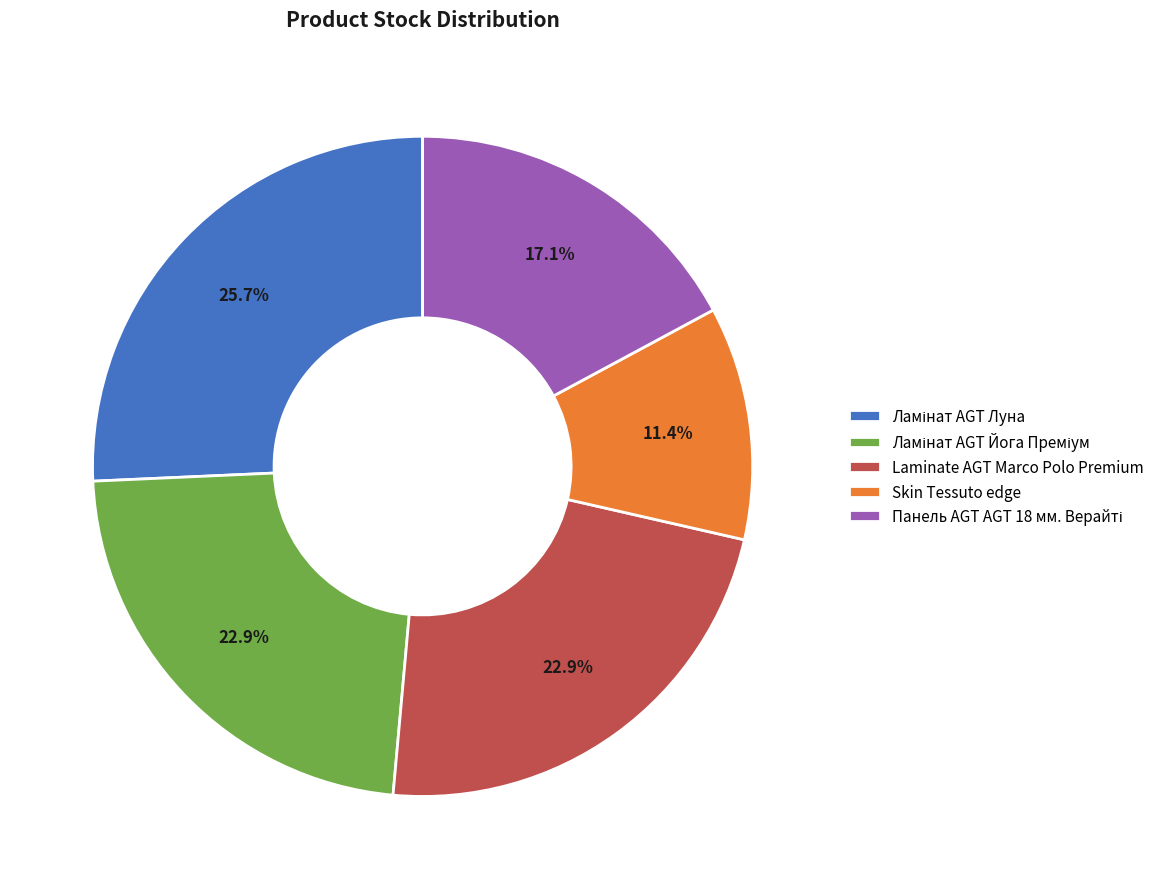

How many slices are in this pie chart?

5